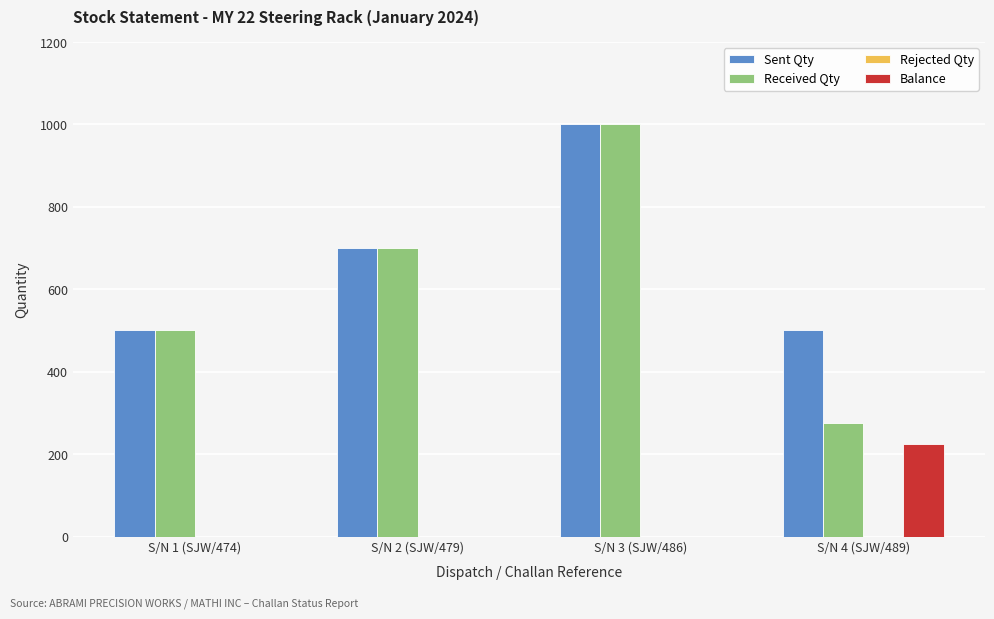

Which series has the largest total across all categories?

Sent Qty